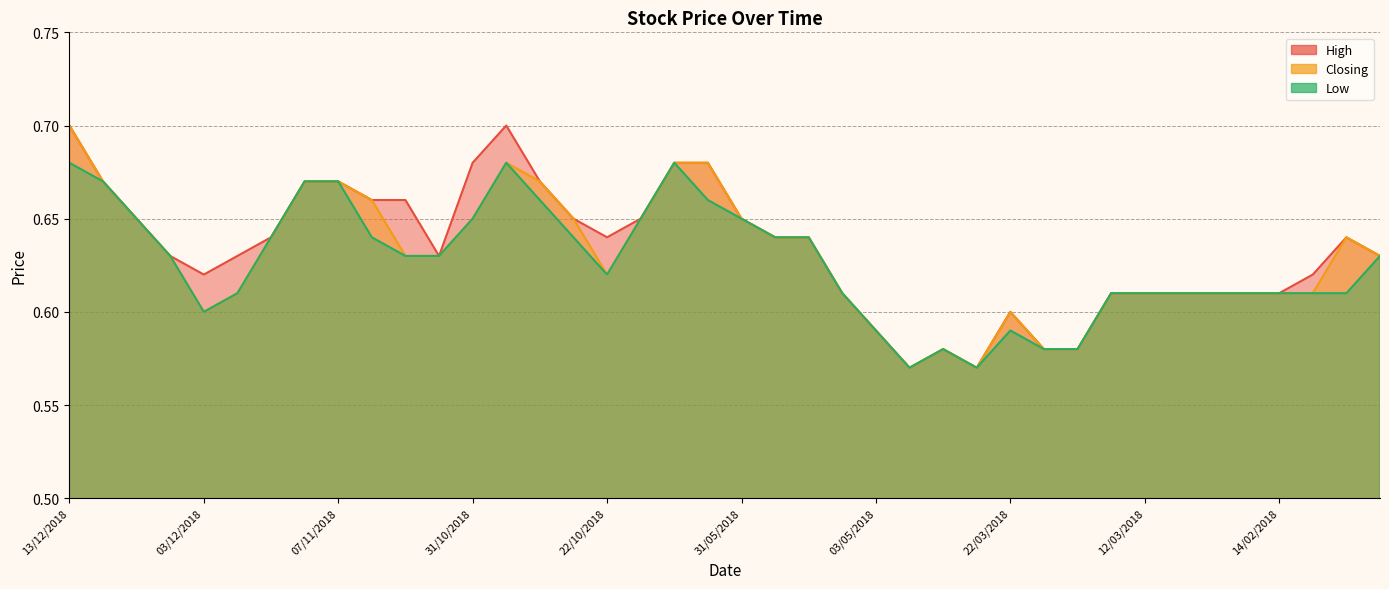

Where is the first local minimum for High?

03/12/2018